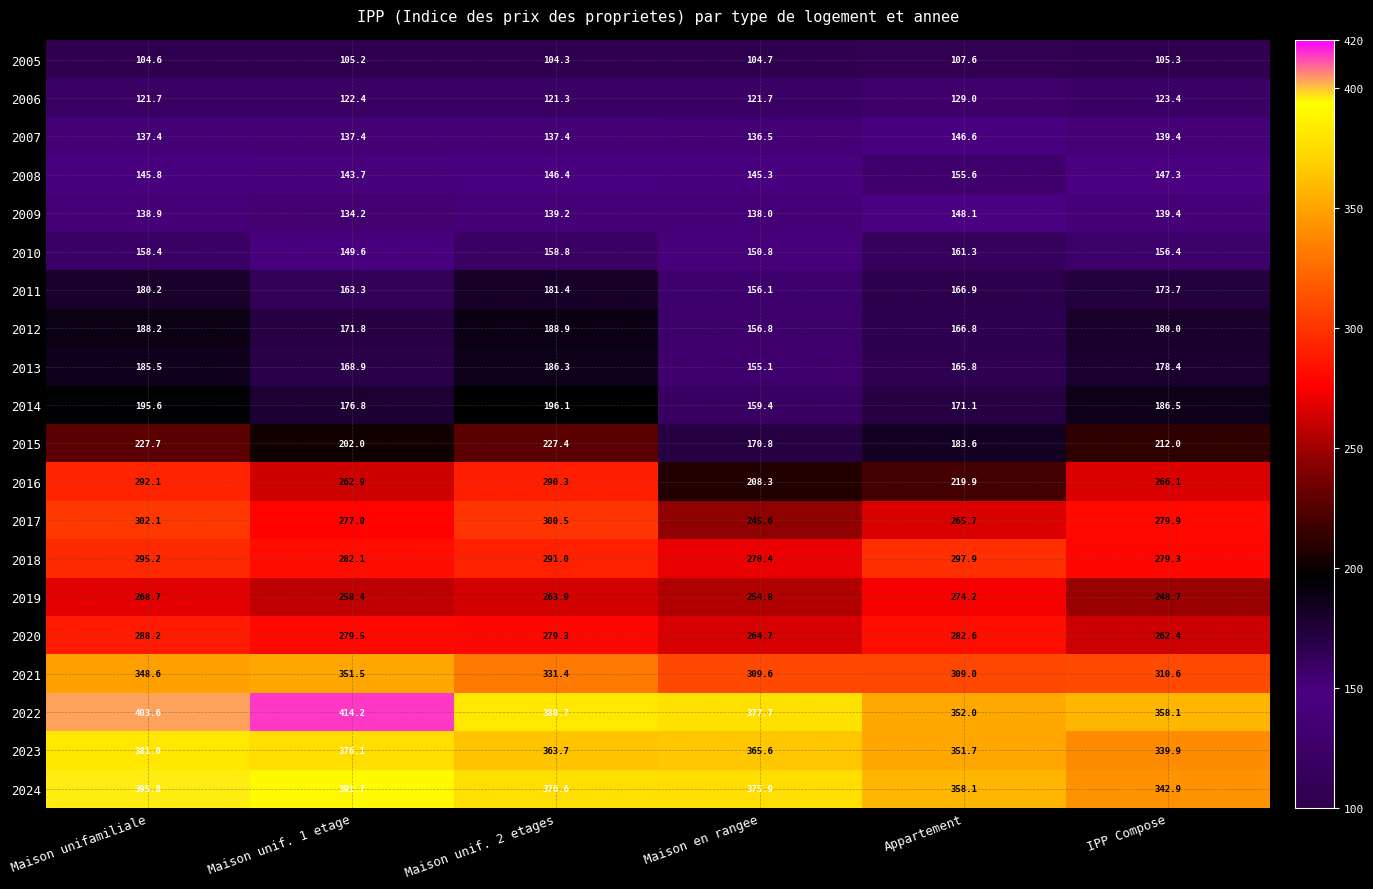

At which label is 2017 closest to 273?

Maison unif. 1 etage